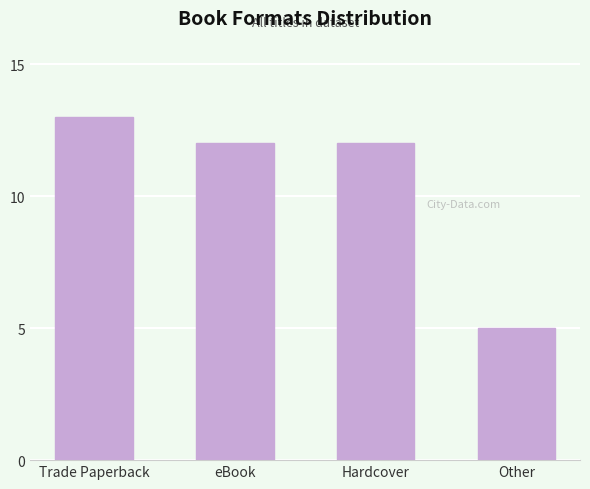

What is the smallest value displayed?

5